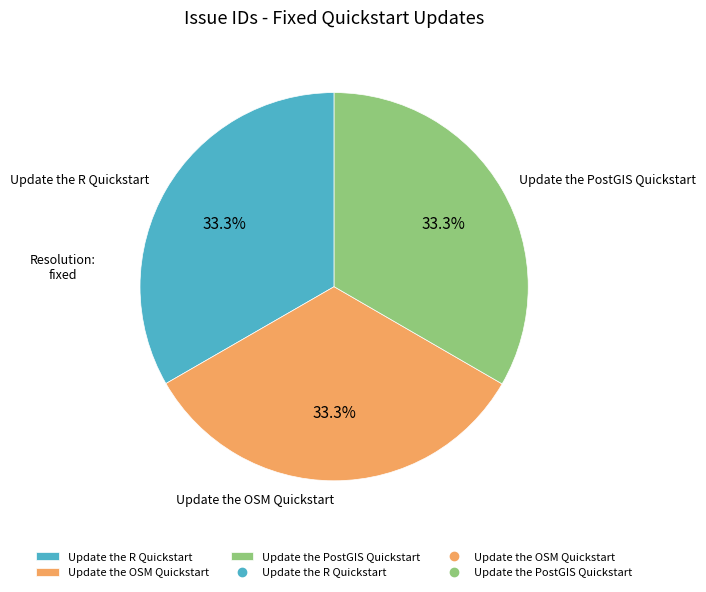

True or false: Update the OSM Quickstart accounts for 20% of the total.

False